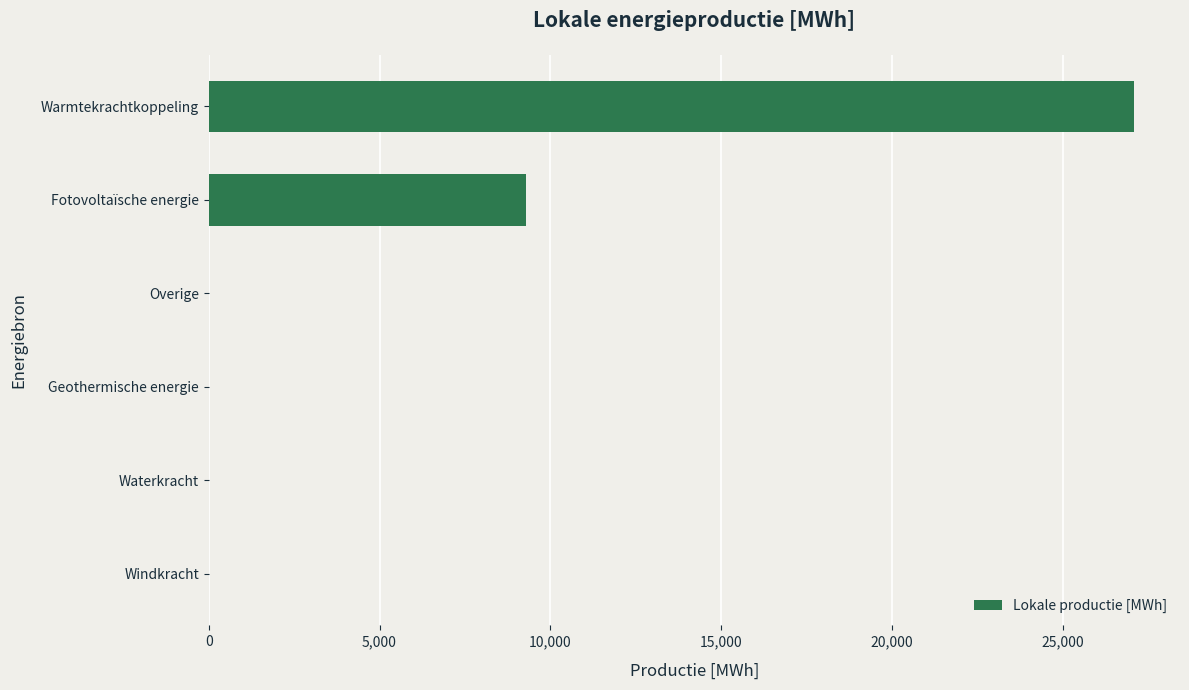

What is the maximum value shown in the chart?

27077.7